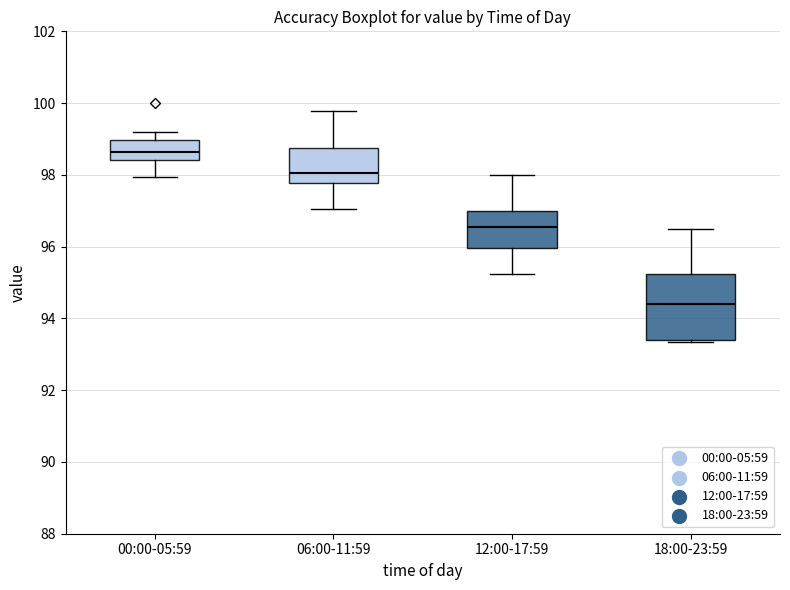

Reading left to right, read every box against the y-axis: the position of its median line, the range the box covers, and the ends of its whiskers. The values are not printed on the chart, so give them approximately, as read against the axis.

00:00-05:59: median 98.6, box 98.4 to 99.0, whiskers 98.0 to 99.2
06:00-11:59: median 98.0, box 97.8 to 98.8, whiskers 97.0 to 99.8
12:00-17:59: median 96.6, box 96.0 to 97.0, whiskers 95.2 to 98.0
18:00-23:59: median 94.4, box 93.4 to 95.2, whiskers 93.4 (just below the box's lower edge) to 96.4